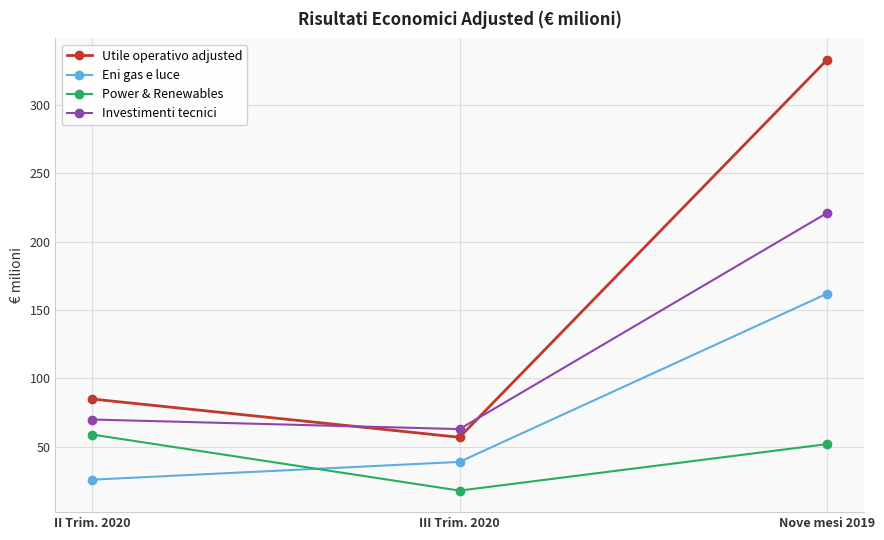

The Eni gas e luce series shows 162 at Nove mesi 2019. True or false?

True